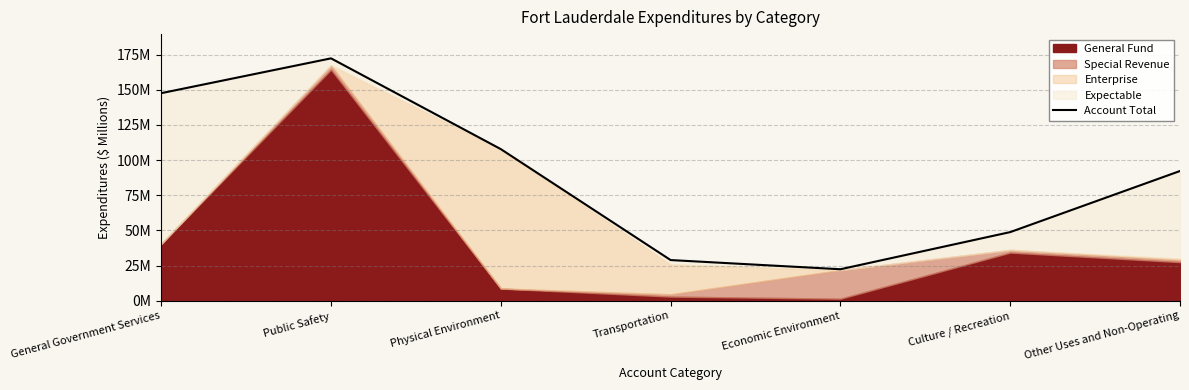

Between Other Uses and Non-Operating and General Government Services, which is larger?

General Government Services